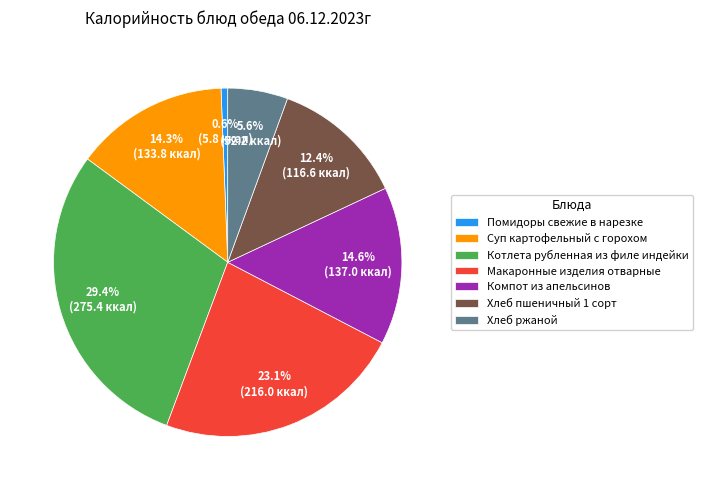

To the nearest percent, what is the difference between the Макаронные изделия отварные and Котлета рубленная из филе индейки slice percentages?

6%